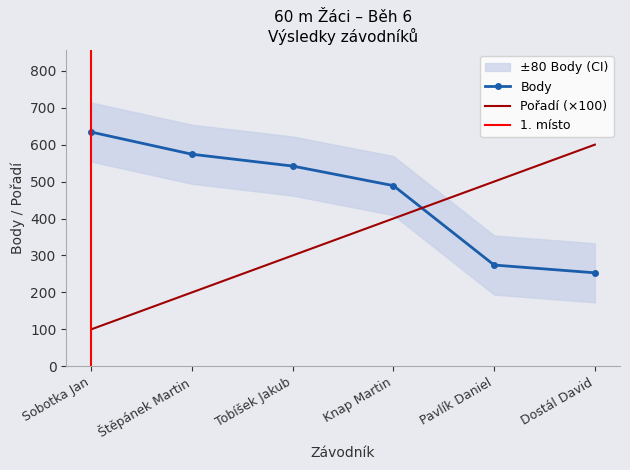

What is the difference between the maximum and minimum values in the Pořadí series?

500